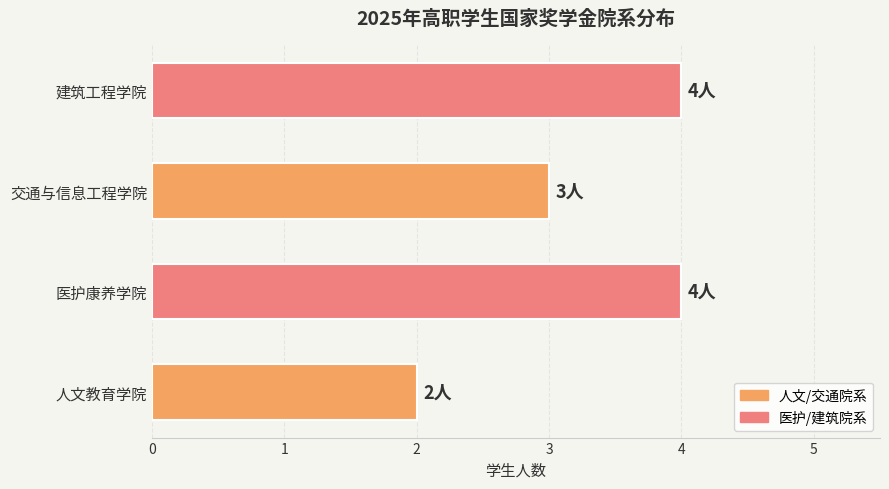

What is the ratio of the value at 建筑工程学院 to the value at 人文教育学院?

2.0